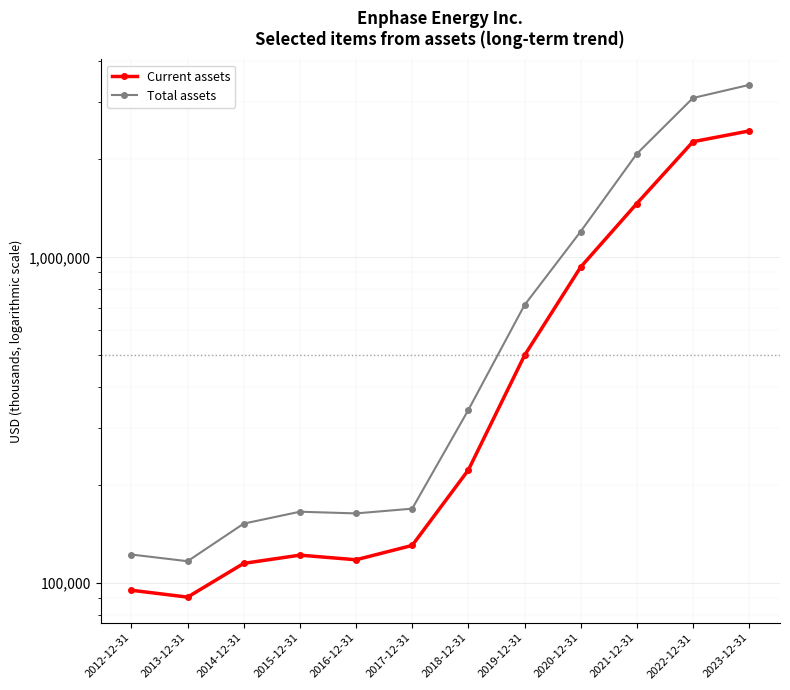

True or false: Total assets and Current assets cross at least once.

False